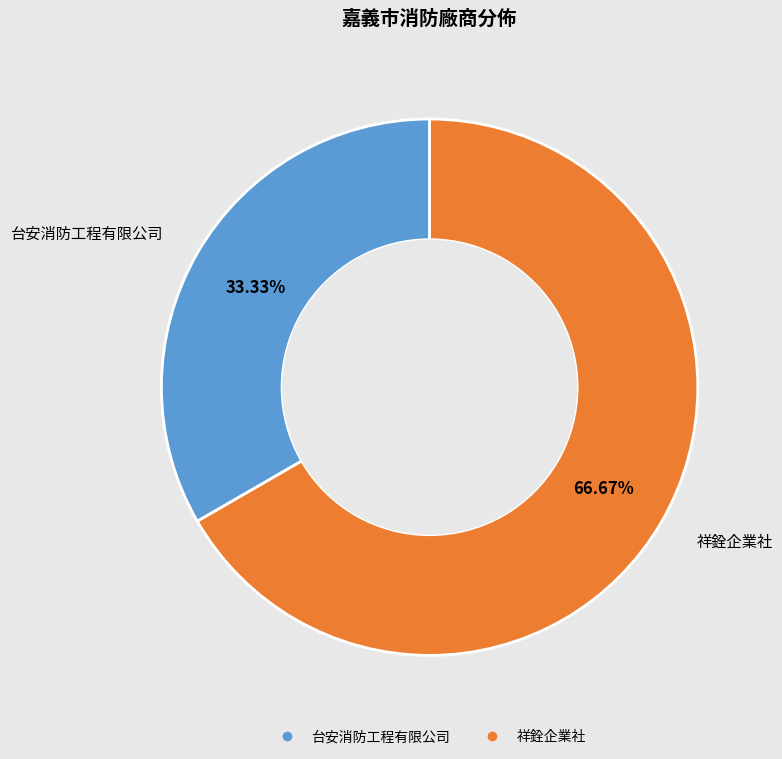

How many segments does this pie chart have?

2